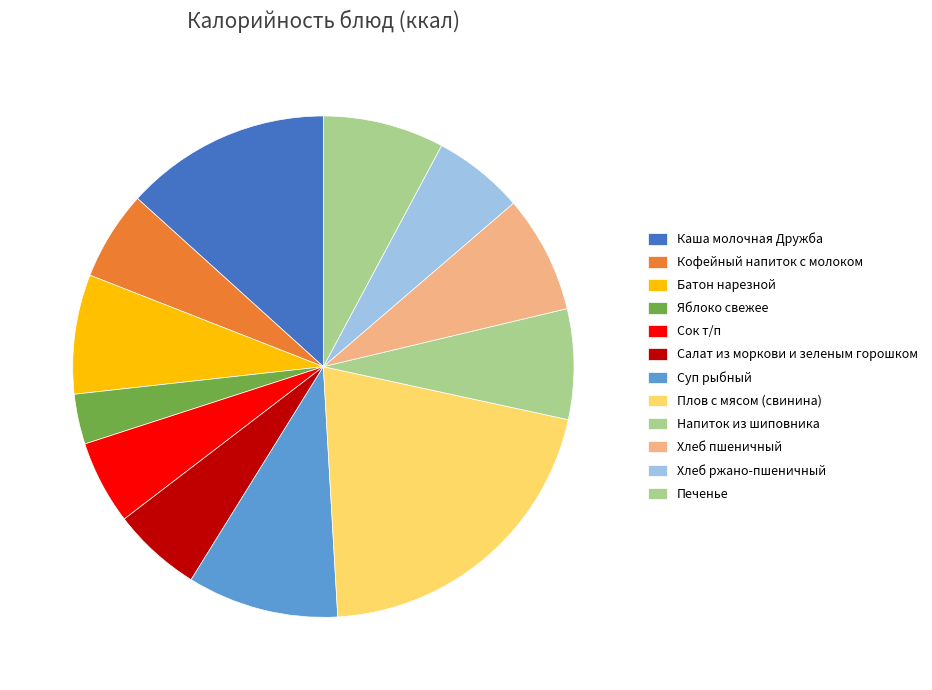

What is the change in value from Плов с мясом (свинина) to Печенье?

-219.0